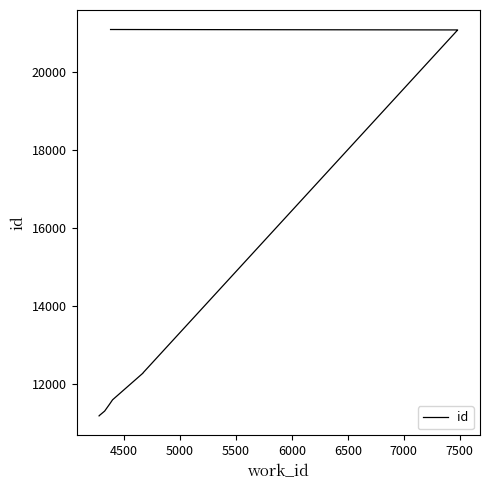

Does the chart display data point markers on the line(s)?

No